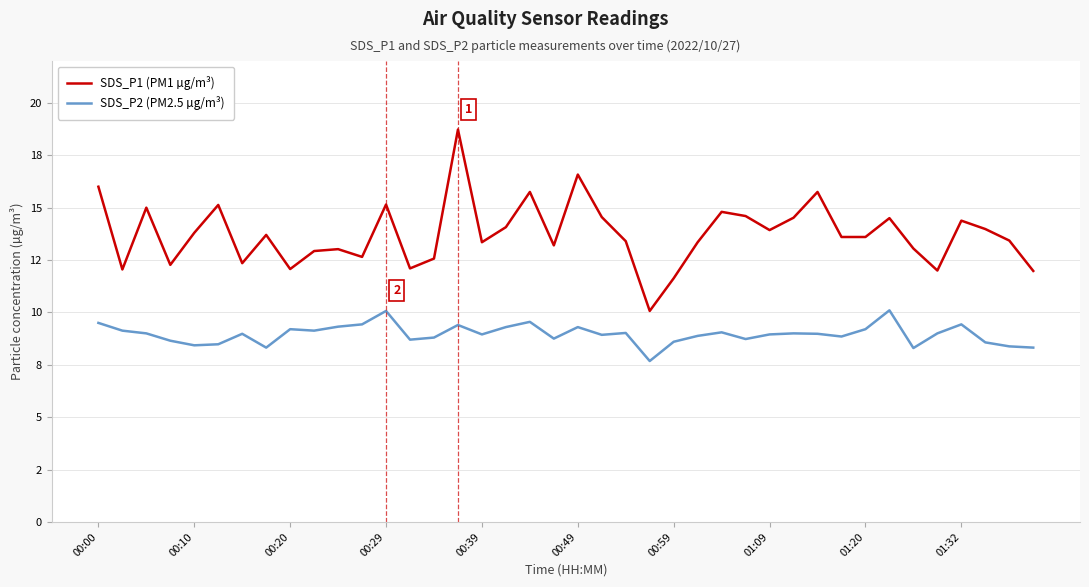

What are all the series names shown in the legend?

SDS_P1 (PM1 µg/m³), SDS_P2 (PM2.5 µg/m³)